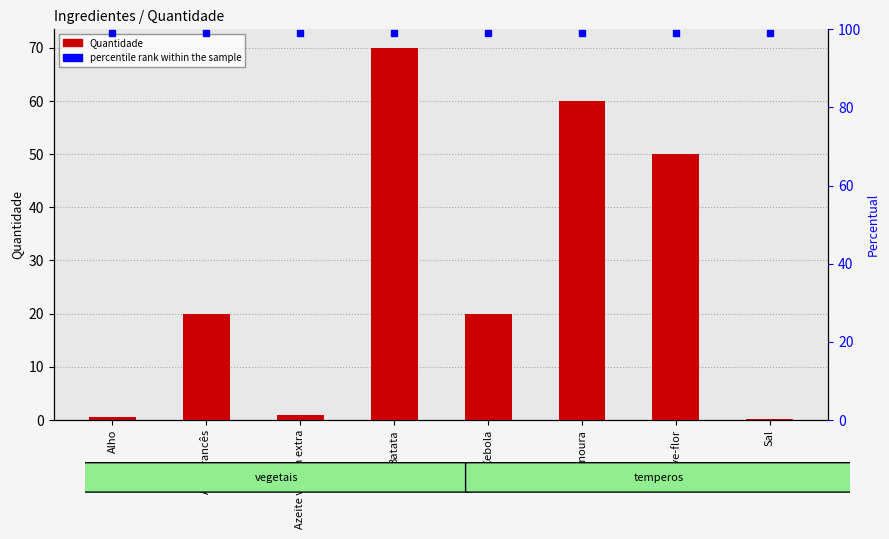

Does the chart contain stacked bars?

No